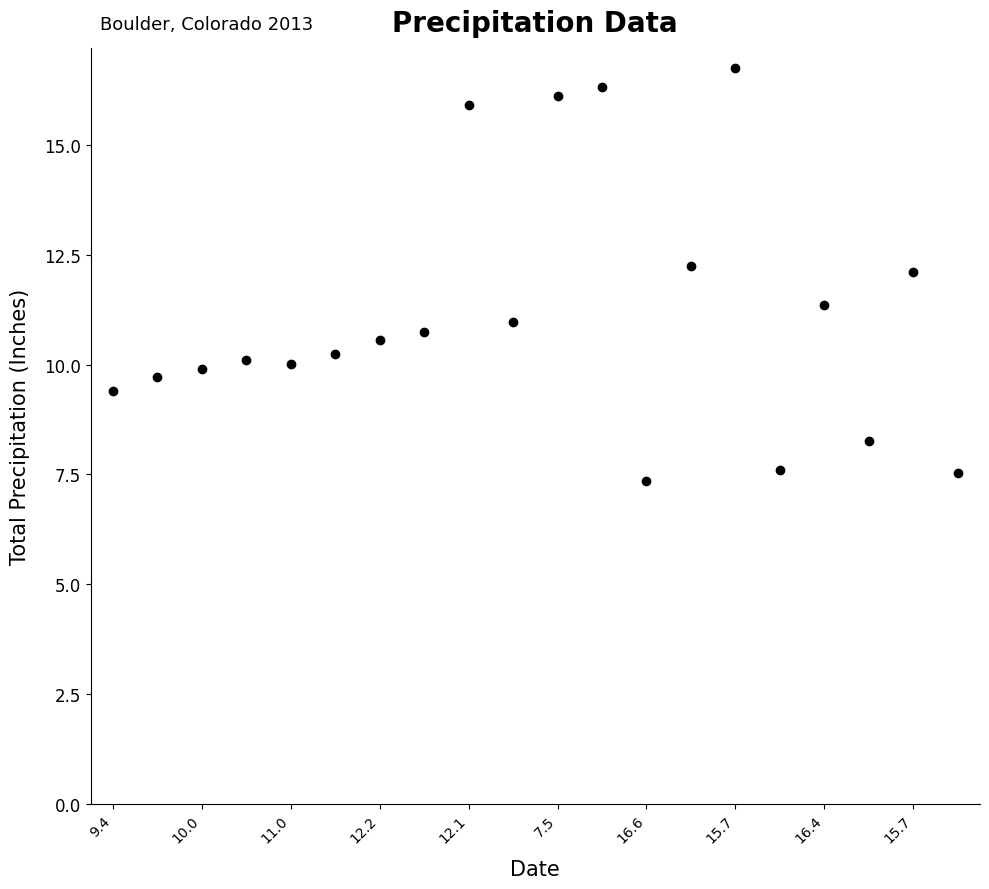

Count the number of points in this scatter plot.

20